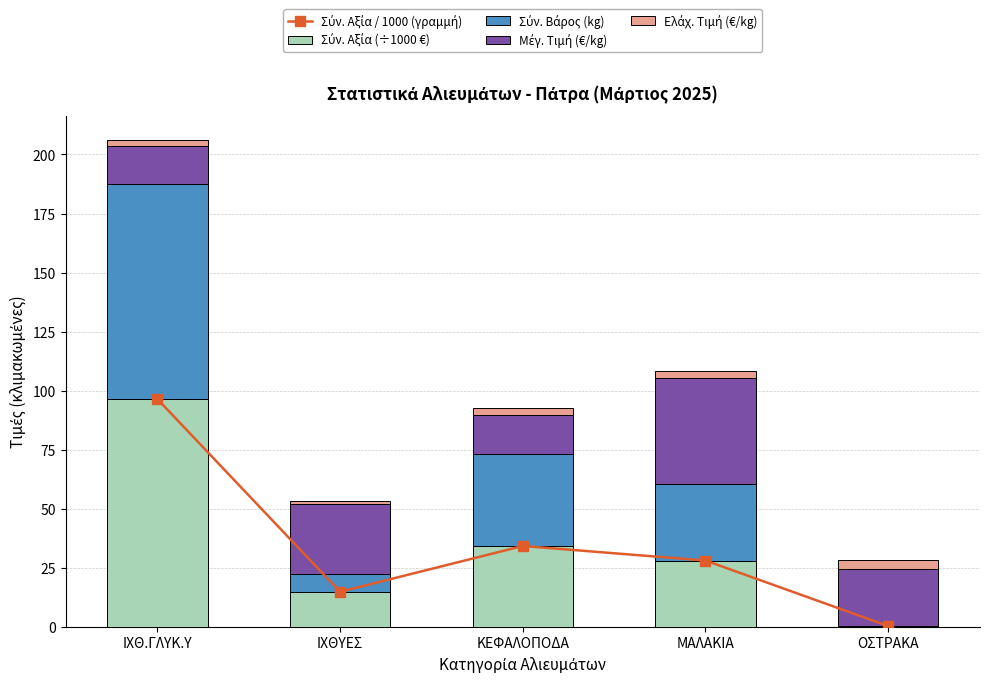

What is the difference between the maximum and minimum values in the Σύν. Αξία (÷1000 €) series?

96.1